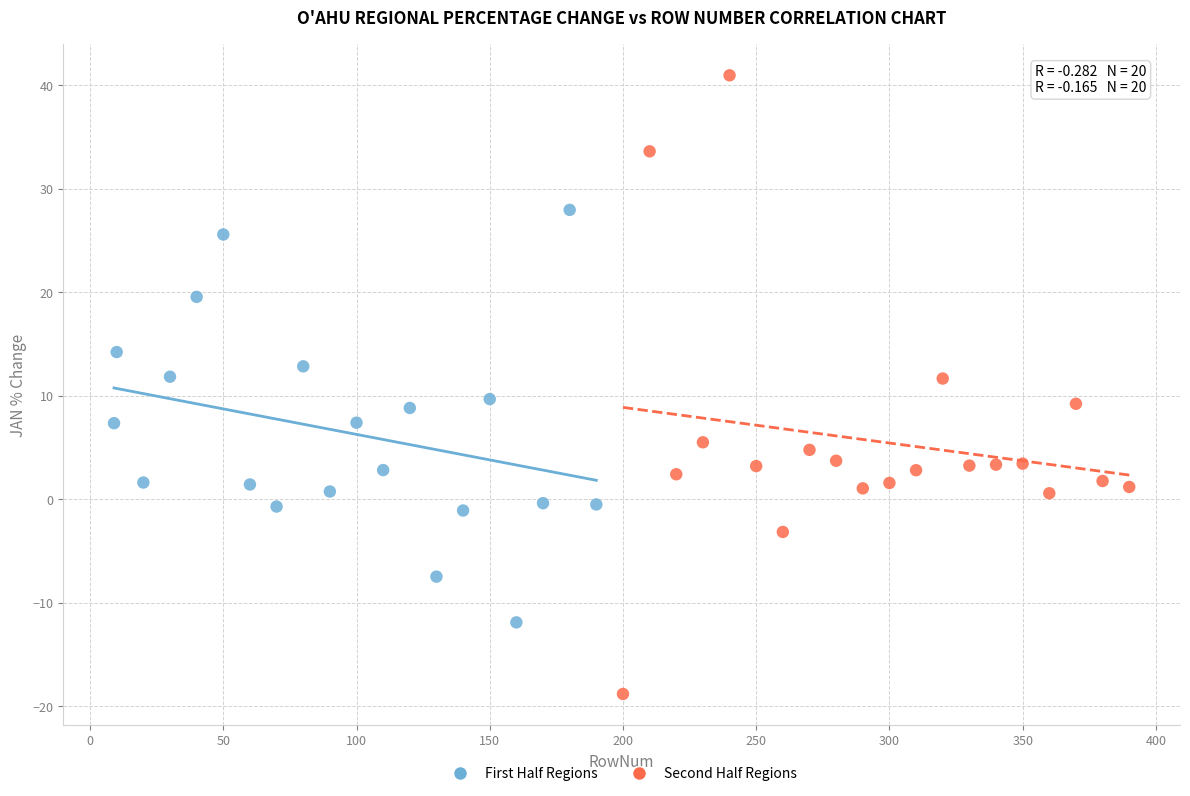

Which series has the widest spread of Y values?

Second Half Regions